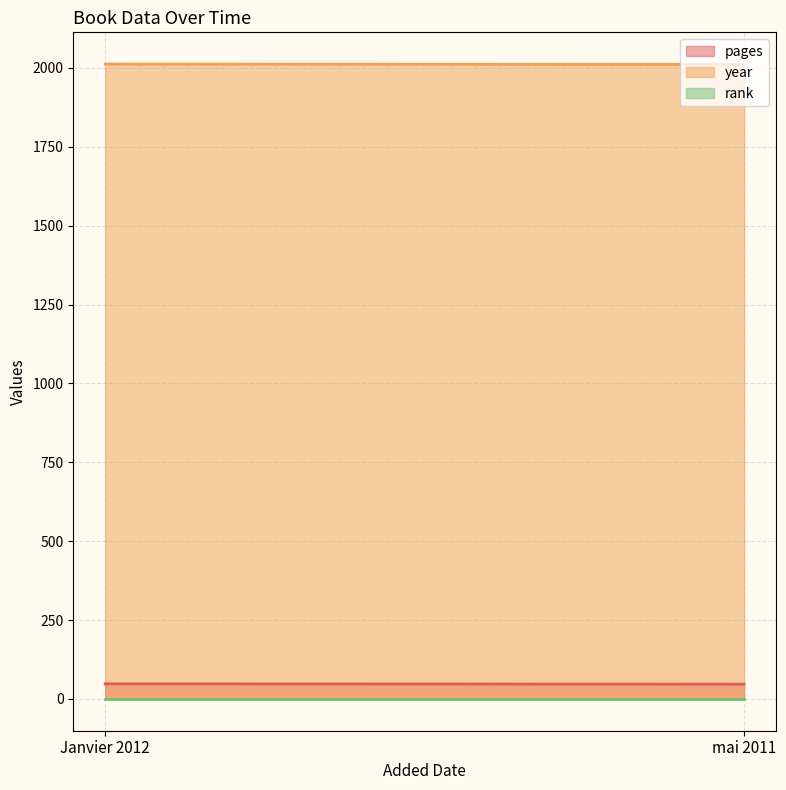

What is the label of the 2nd point from the left?

mai 2011